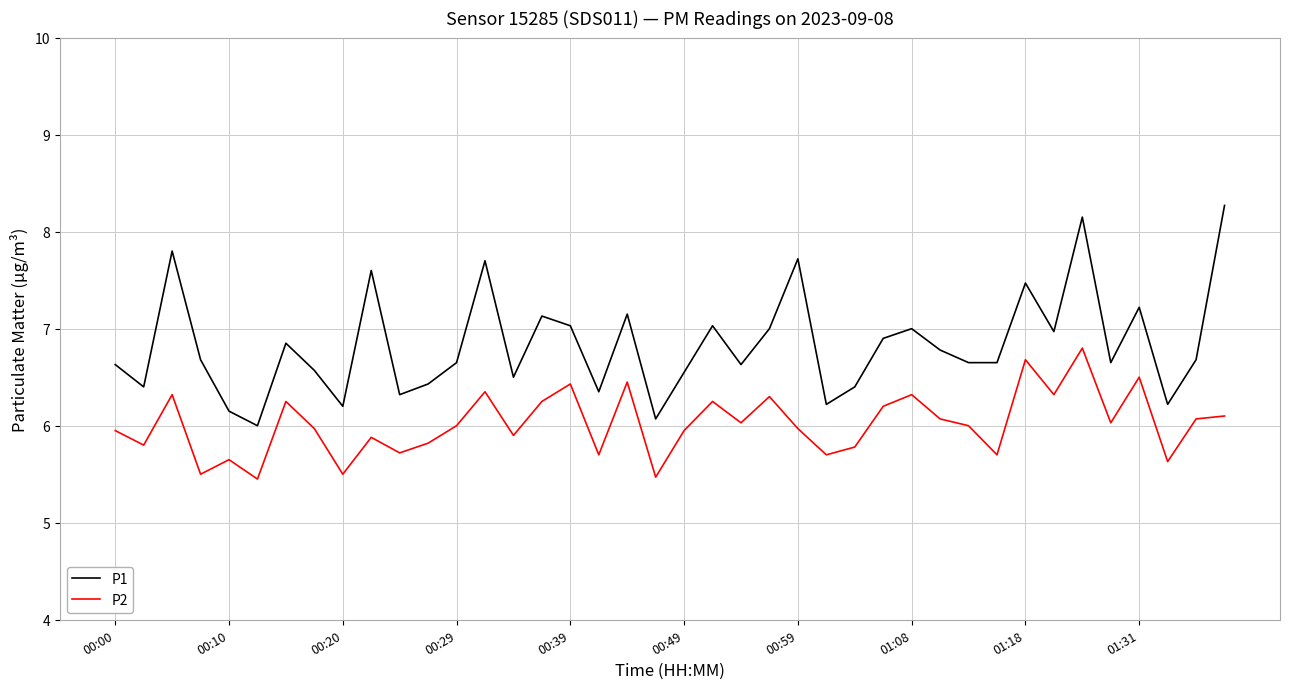

Which series has the largest range (max minus min)?

P1